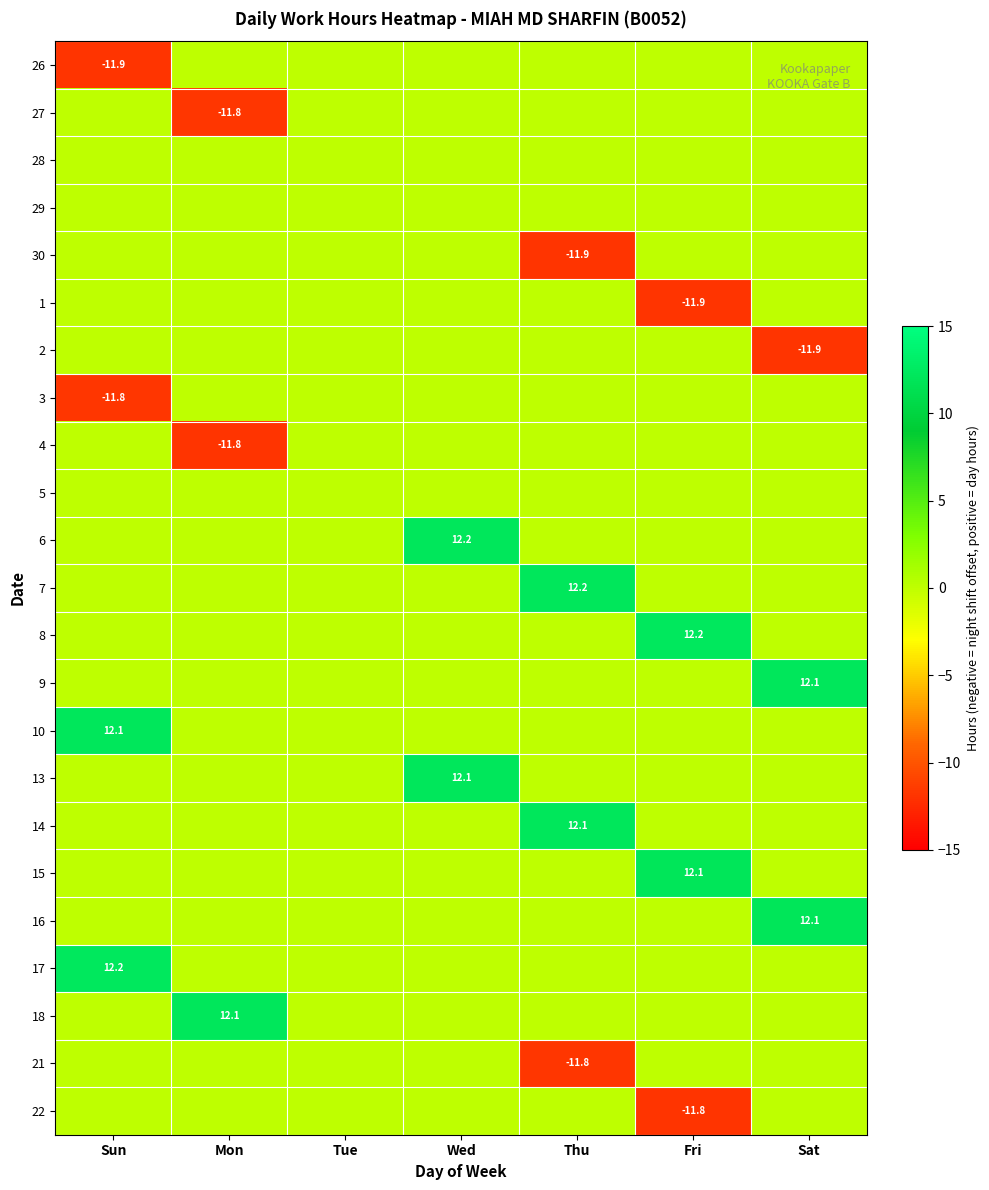

What is the greatest value displayed?

12.2